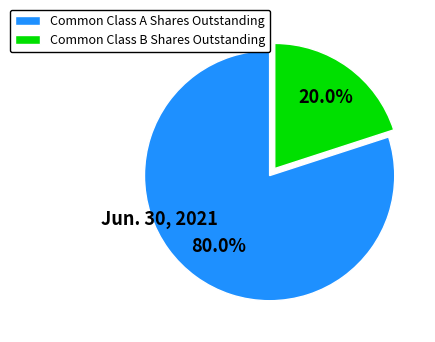

Which slice is the largest?

Common Class A Shares Outstanding